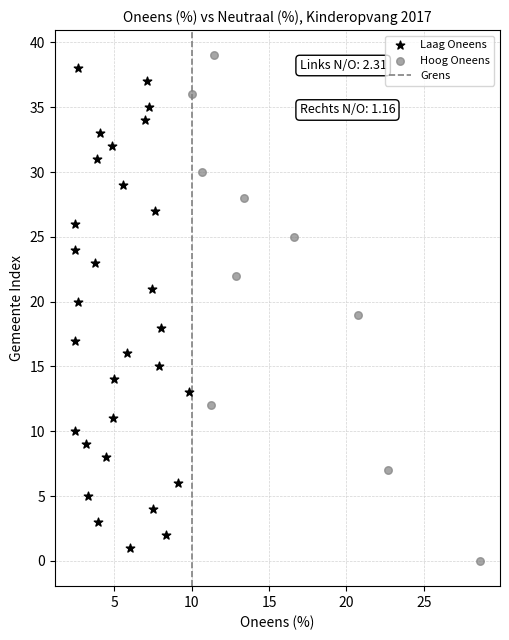

Which series has the widest spread of Y values?

Hoog Oneens